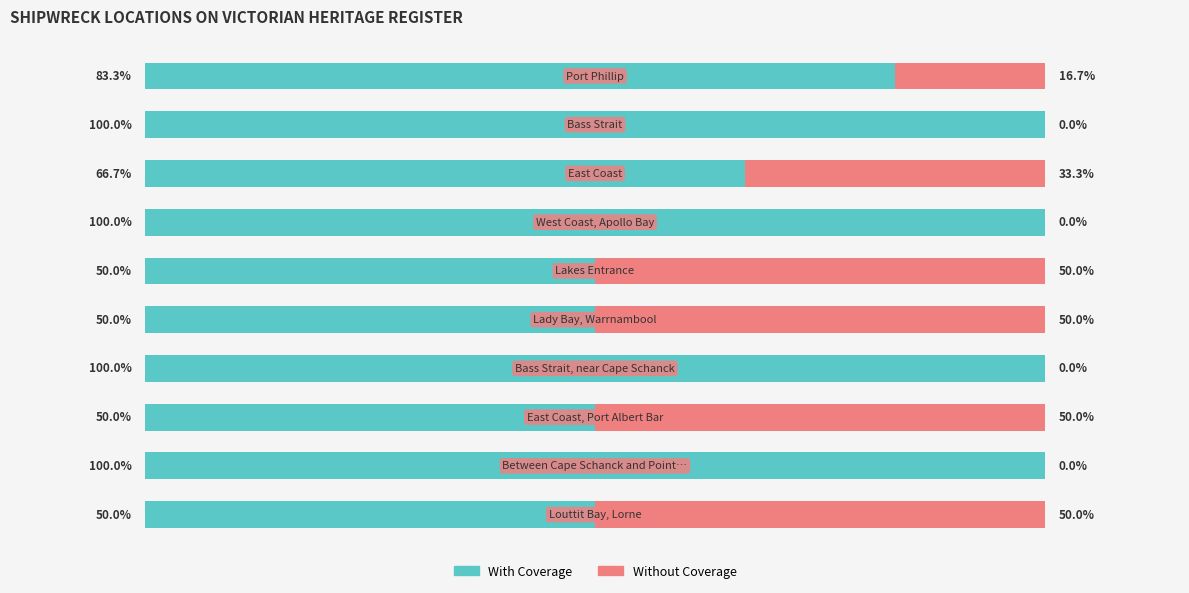

Reading left to right, list all the values displayed in this chart.

With Coverage: 0=83.3	1=100.0	2=66.7	3=100.0	4=50.0	5=50.0	6=100.0	7=50.0	8=100.0	9=50.0
Without Coverage: 0=16.7	1=0.0	2=33.3	3=0.0	4=50.0	5=50.0	6=0.0	7=50.0	8=0.0	9=50.0